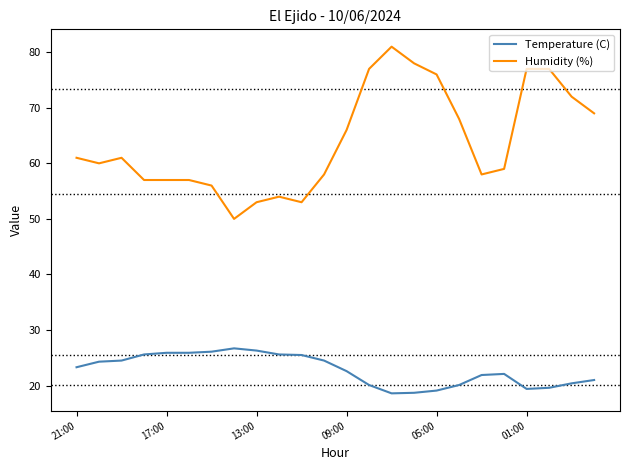

Which series has the largest total across all categories?

Humidity (%)